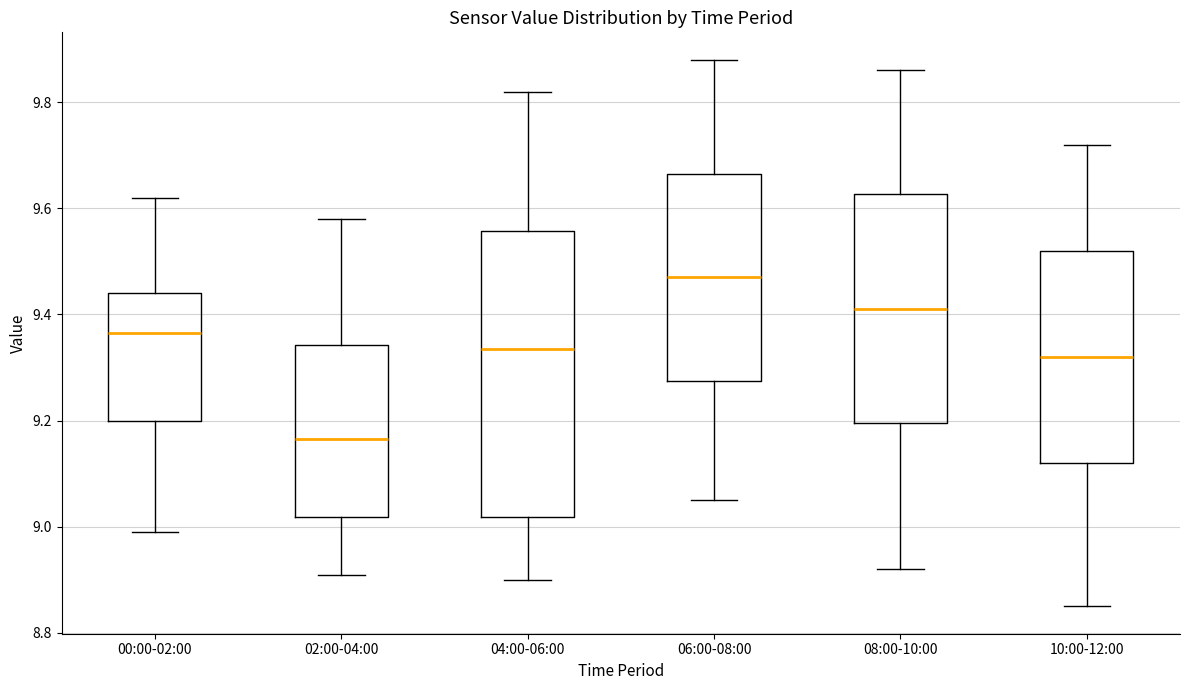

Reading left to right, transcribe this box plot: for each box, give where its median line is, the range the box spans, and where its two whiskers end, as read against the y-axis. The values are not printed on the chart, so give them approximately, as read against the axis.

00:00-02:00: median 9.36, box 9.20 to 9.44, whiskers 9.00 to 9.62
02:00-04:00: median 9.16, box 9.02 to 9.34, whiskers 8.92 to 9.58
04:00-06:00: median 9.34, box 9.02 to 9.56, whiskers 8.90 to 9.82
06:00-08:00: median 9.48, box 9.28 to 9.66, whiskers 9.06 to 9.88
08:00-10:00: median 9.42, box 9.20 to 9.62, whiskers 8.92 to 9.86
10:00-12:00: median 9.32, box 9.12 to 9.52, whiskers 8.86 to 9.72